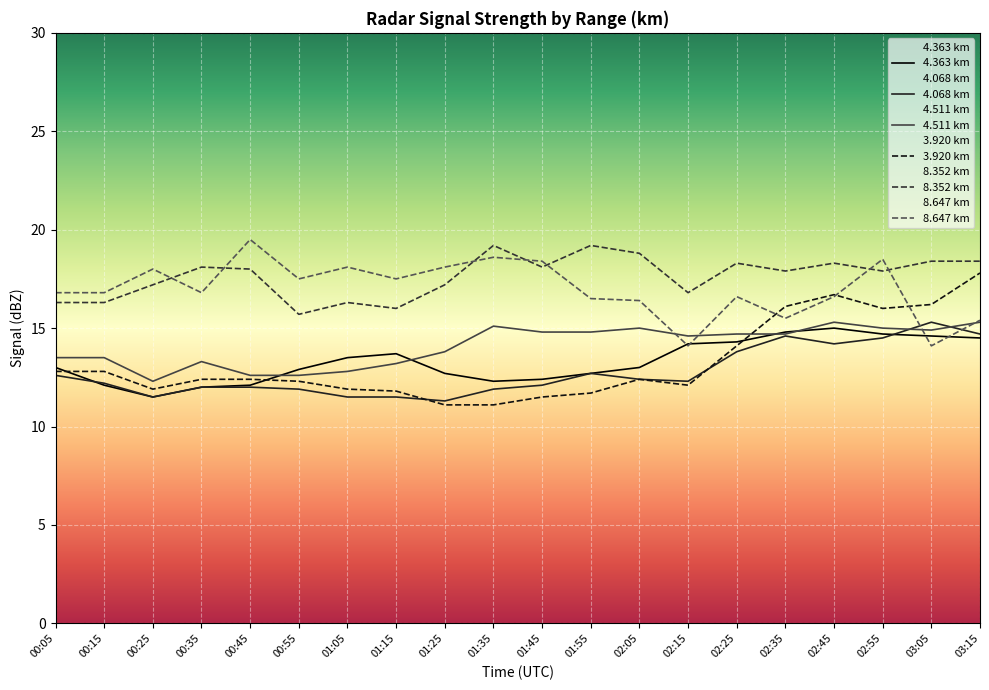

At which category does 4.511 reach its first local valley?

00:25